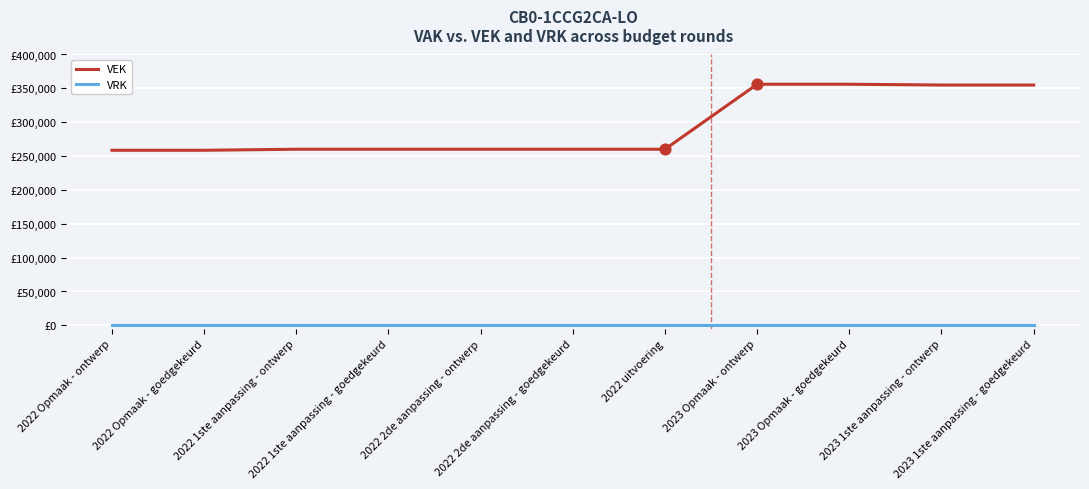

Is the value of VEK at 2022 uitvoering greater than the value of VRK at 2022 1ste aanpassing - goedgekeurd?

Yes